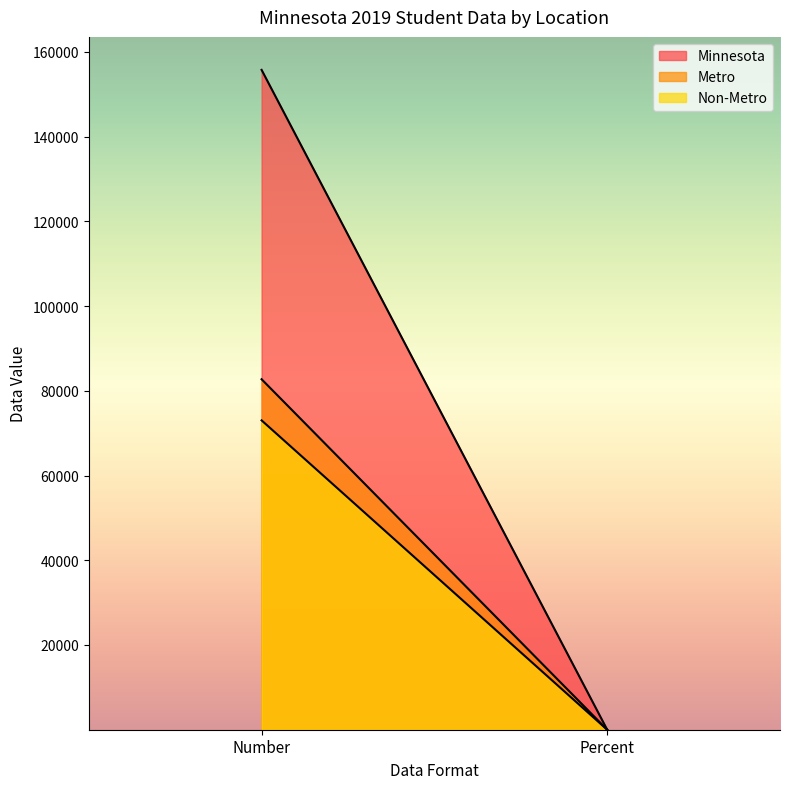

How many data points in Non-Metro are less than 73019?

1